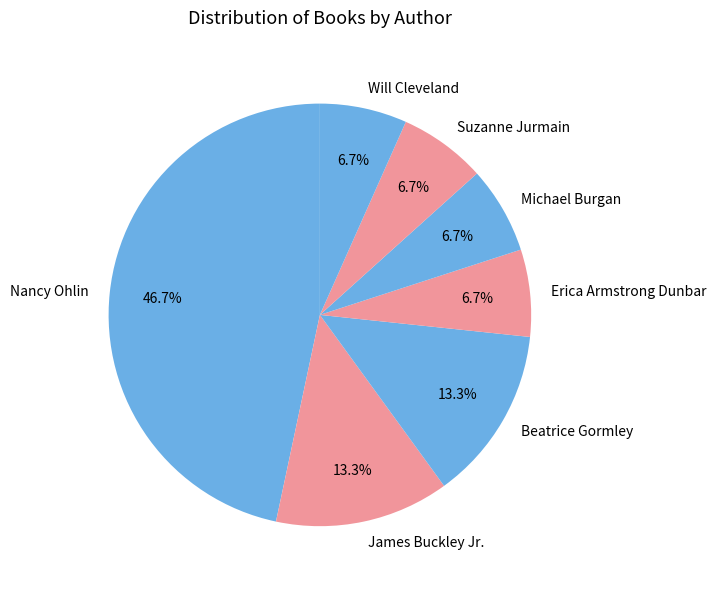

Is the sum of Will Cleveland and Suzanne Jurmain greater than half?

No